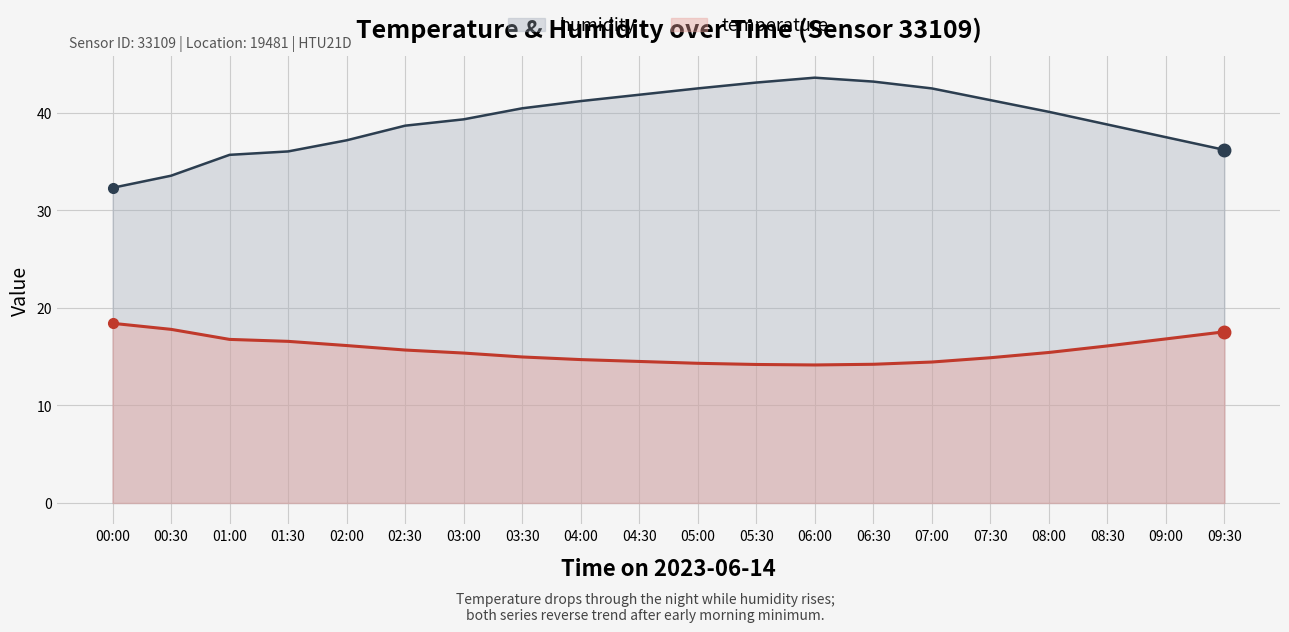

What is the spread (max minus min) of values at 07:30?

26.4